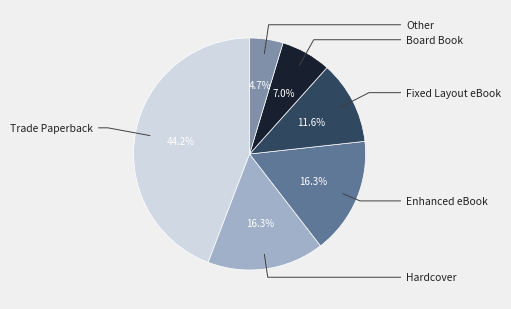

Is it true that Enhanced eBook is 16% of the pie?

True